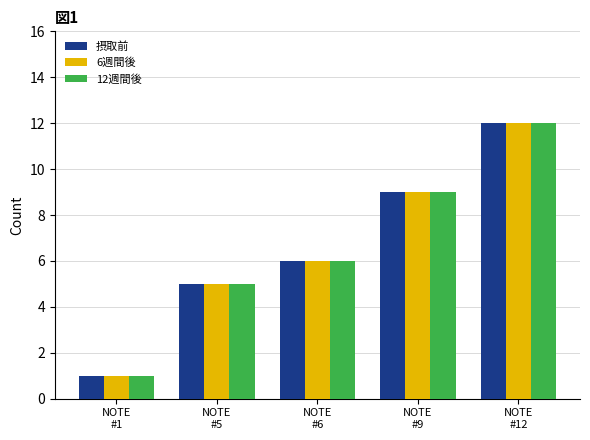

Reading left to right, list all the values displayed in this chart.

摂取前: 1	5	6	9	12
6週間後: 1	5	6	9	12
12週間後: 1	5	6	9	12